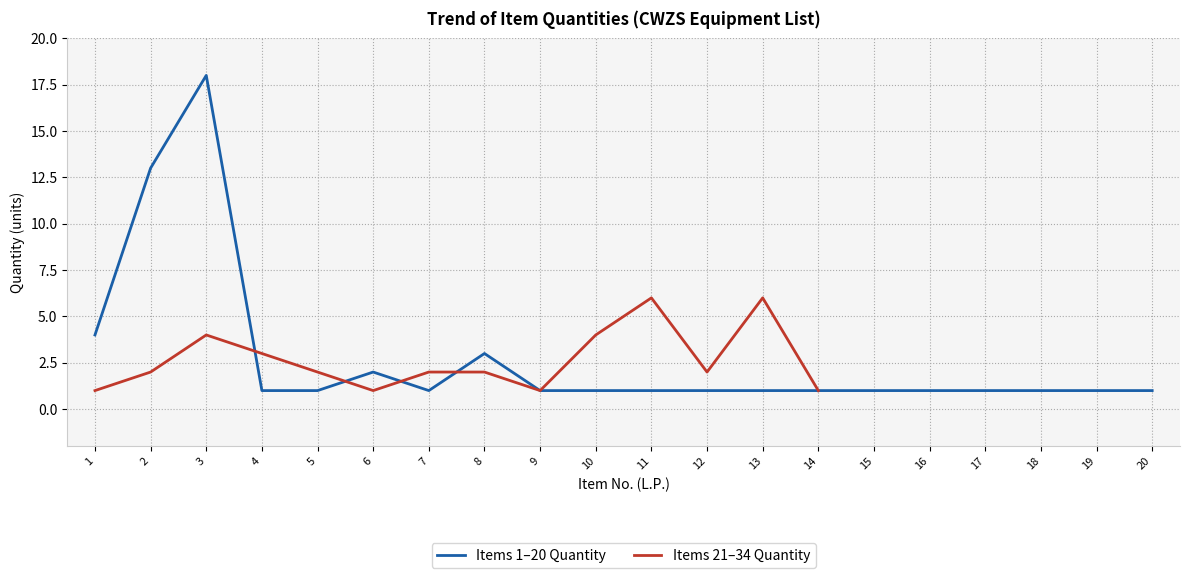

Reading left to right, extract all data points from this chart.

4	13	18	1	1	2	1	3	1	1	1	1	1	1	1	1	1	1	1	1